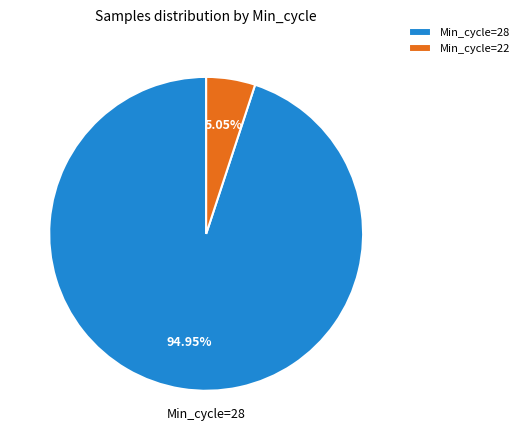

Combined, do Min_cycle=28 and Min_cycle=22 account for over 50%?

Yes